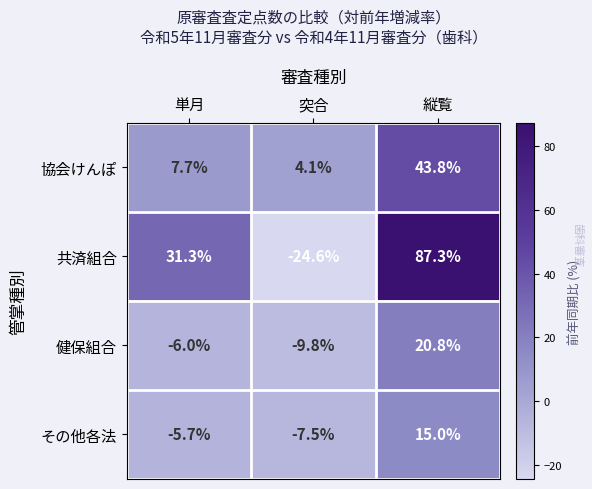

Rank the series at 縦覧 from highest to lowest value.

共済組合, 協会けんぽ, 健保組合, その他各法